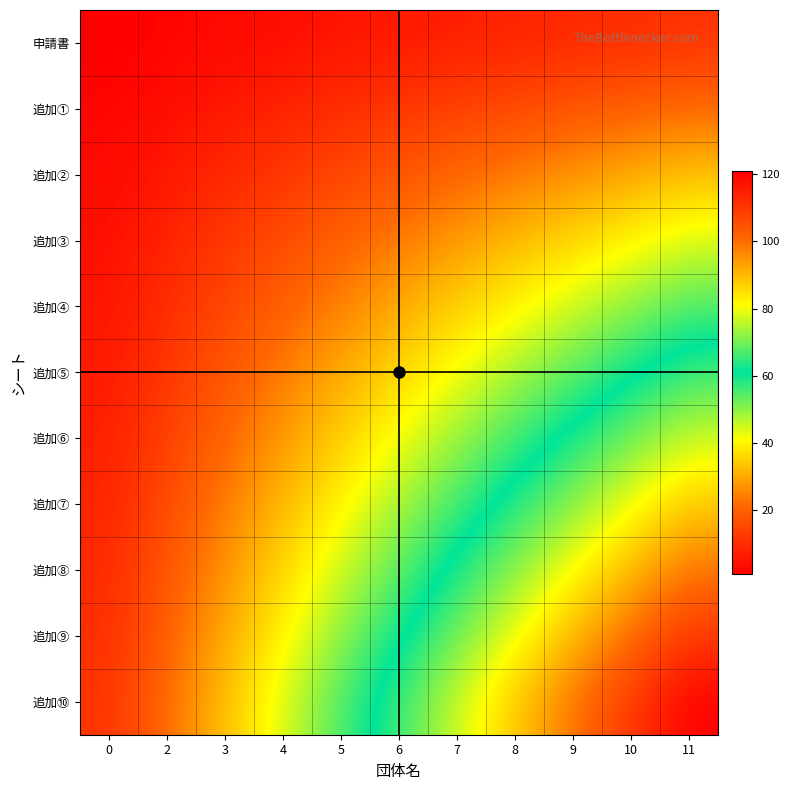

What is the difference between the highest and lowest values at 0?

10